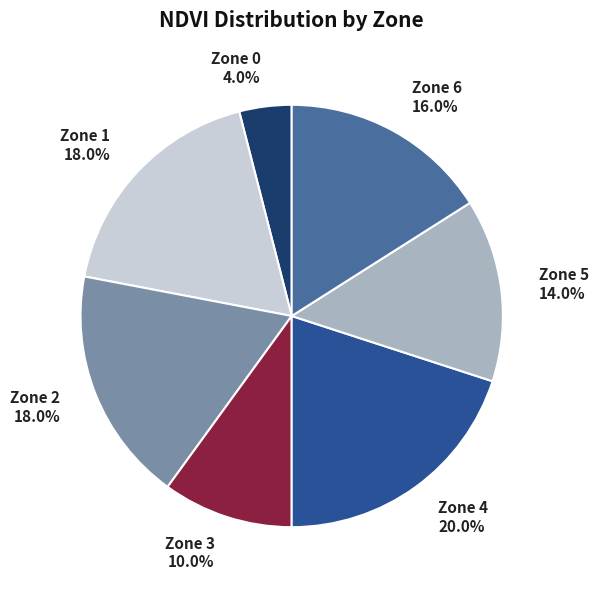

Do Zone 1 18.0% and Zone 2 18.0% together represent more than half of the pie?

No